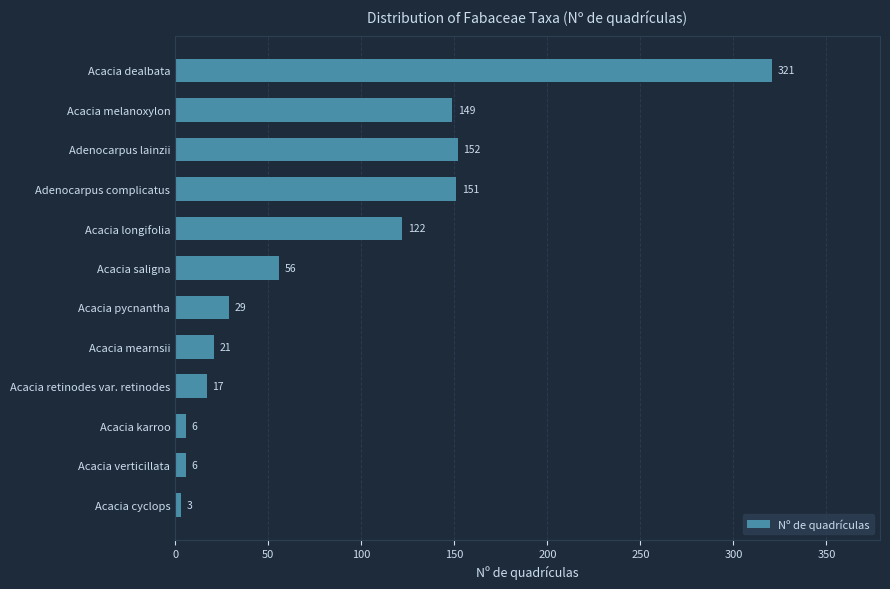

What is the greatest value displayed?

321